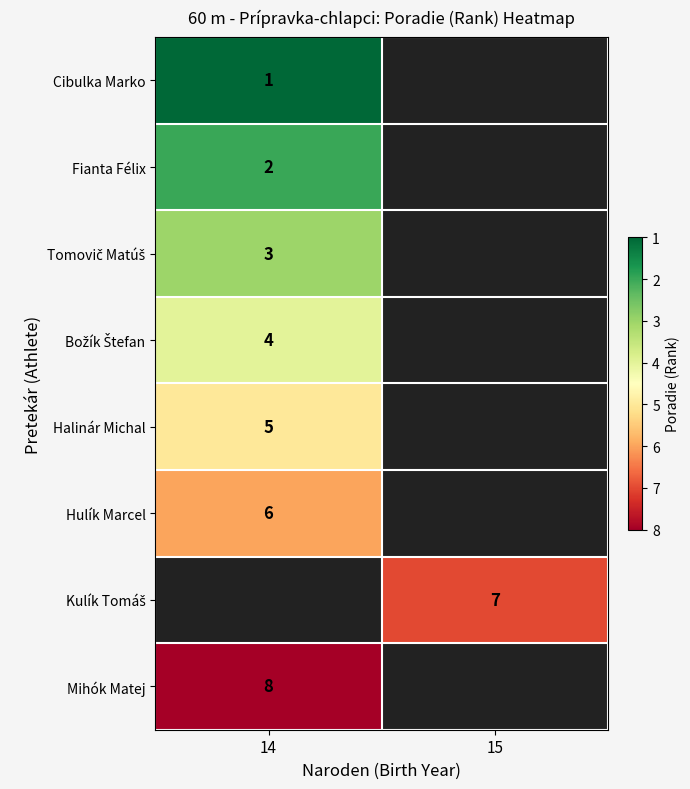

The Halinár Michal series shows 1 at 14. True or false?

False